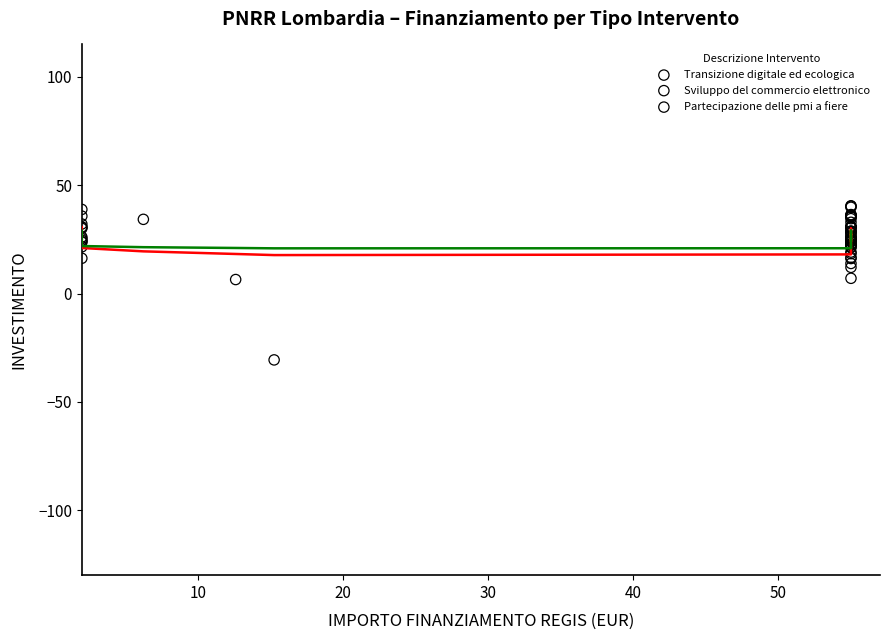

Which series has the widest spread of Y values?

Transizione digitale ed ecologica